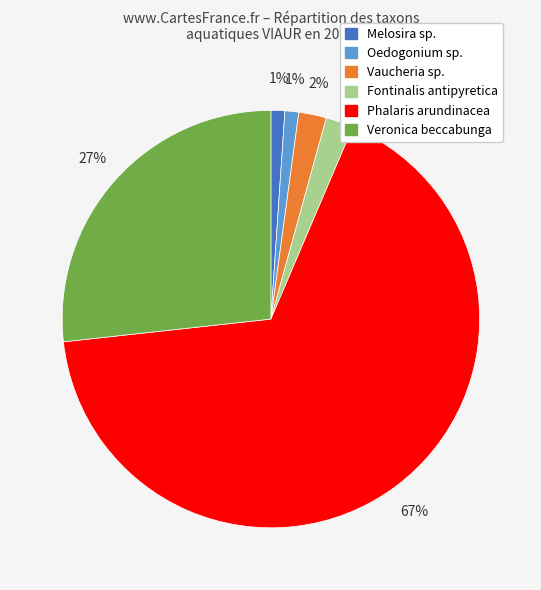

Which has a higher value, Veronica beccabunga or Phalaris arundinacea?

Phalaris arundinacea